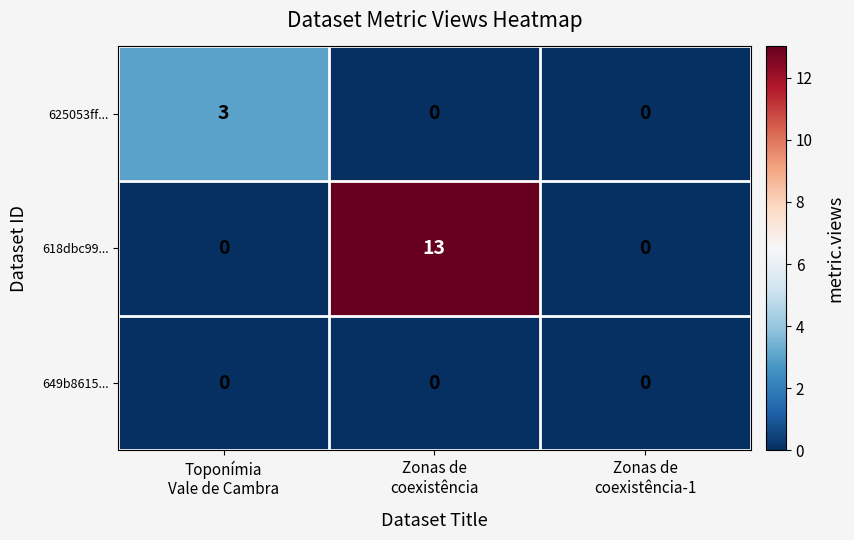

What is the greatest value displayed?

13